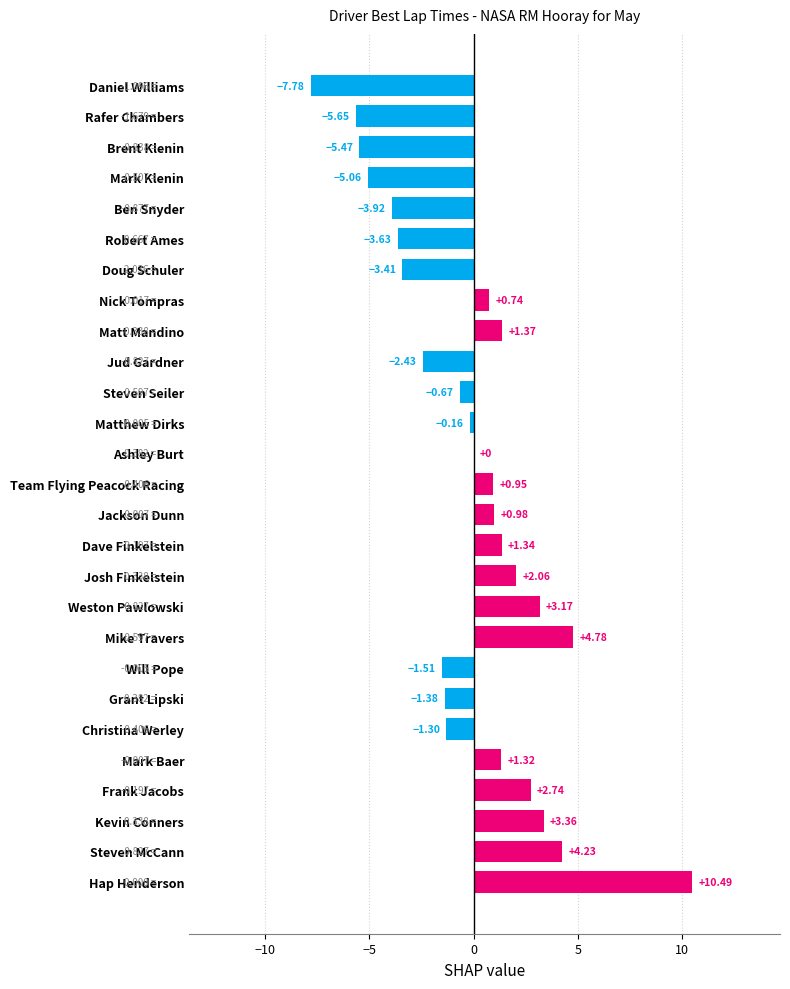

Where is the data nearest to the value 1?

Jackson Dunn